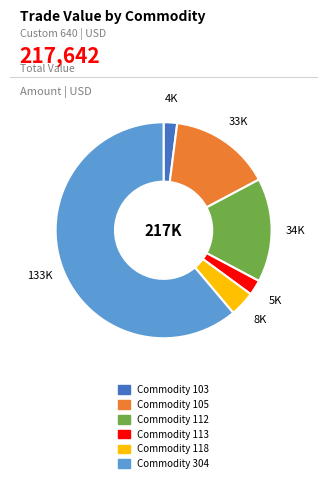

Is there a majority slice in this chart?

Yes